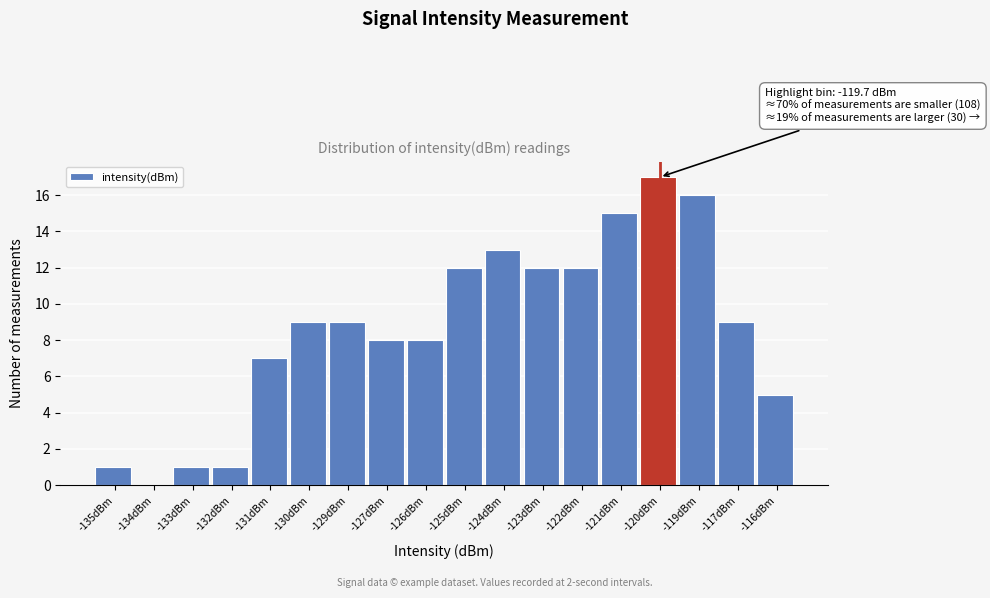

Reading left to right, transcribe all the data shown in this chart.

-135dBm=1	-134dBm=0	-133dBm=1	-132dBm=1	-131dBm=7	-130dBm=9	-129dBm=9	-127dBm=8	-126dBm=8	-125dBm=12	-124dBm=13	-123dBm=12	-122dBm=12	-121dBm=15	-120dBm=17	-119dBm=16	-117dBm=9	-116dBm=5